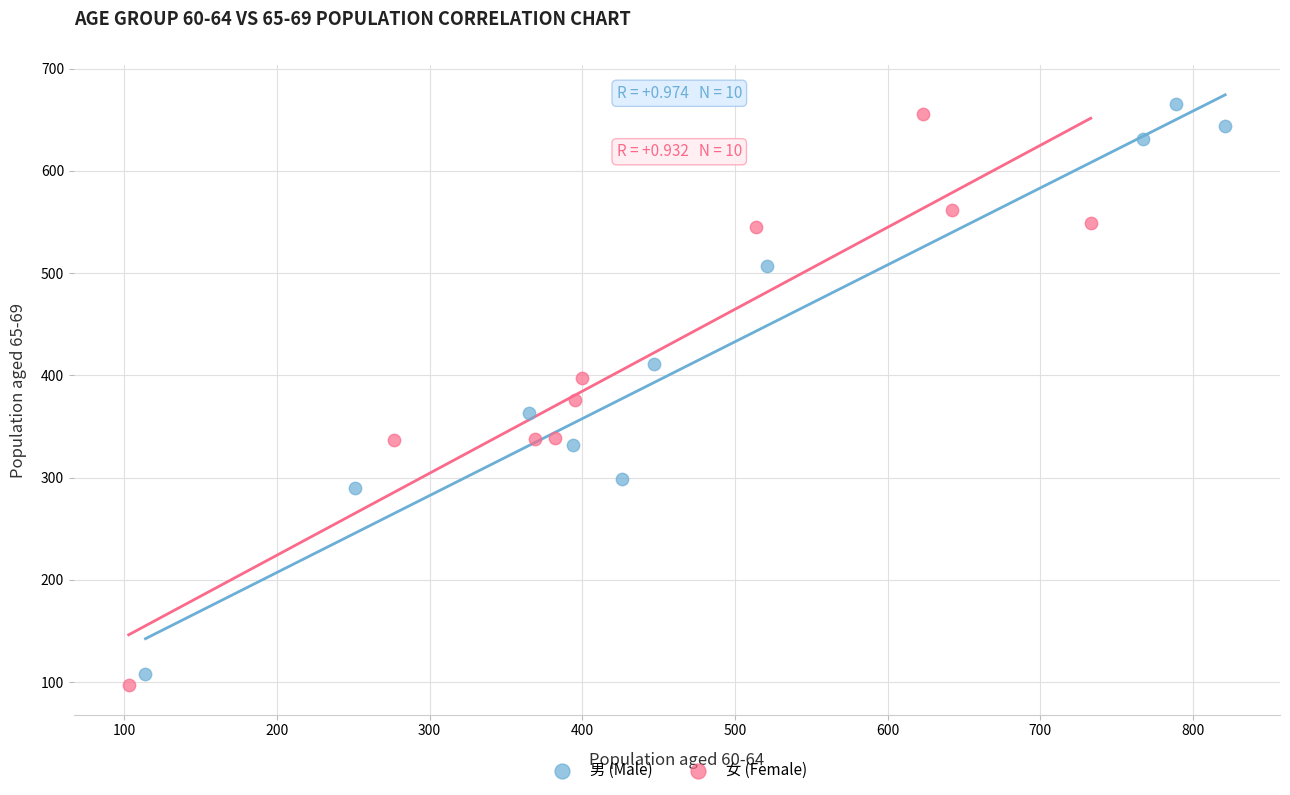

What are all the series names shown in the legend?

男 (Male), 女 (Female)